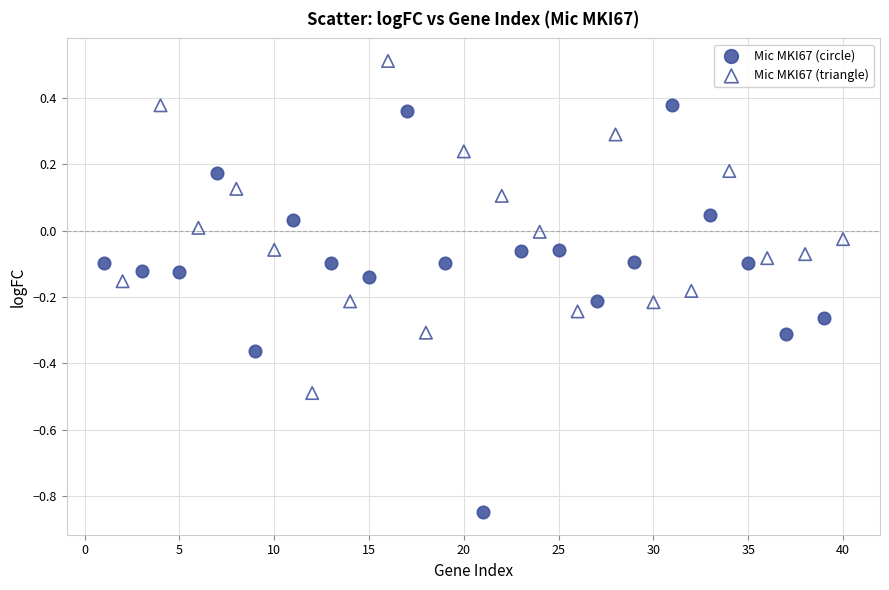

Which series reaches the minimum Y coordinate?

Mic MKI67 (circle)